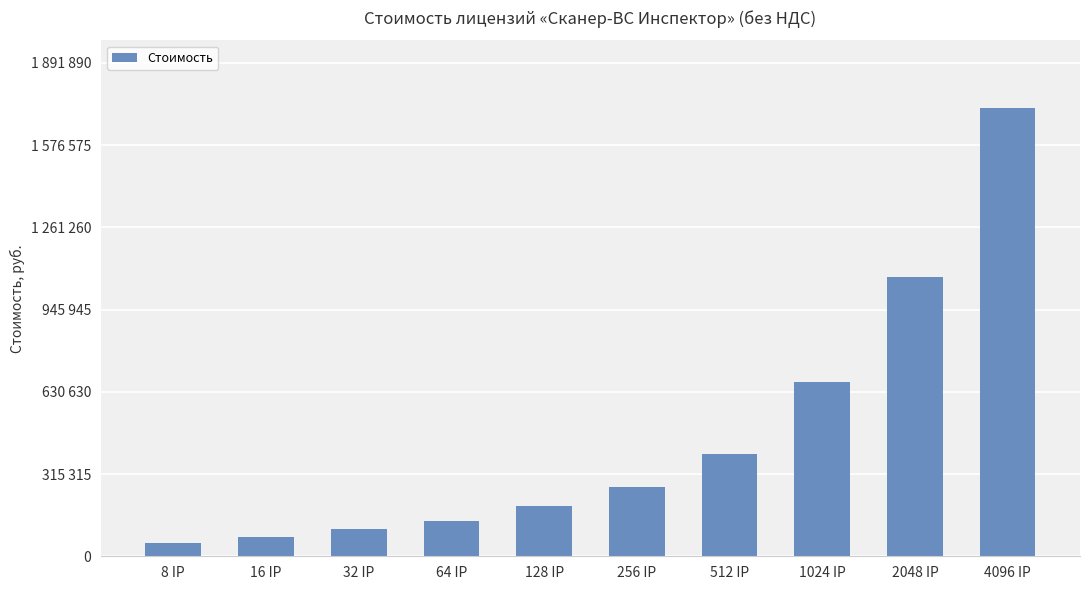

Reading right to left, what are all the values shown in this chart?

1719900	1069900	666900	393900	263900	192400	135600	105600	74800	52800